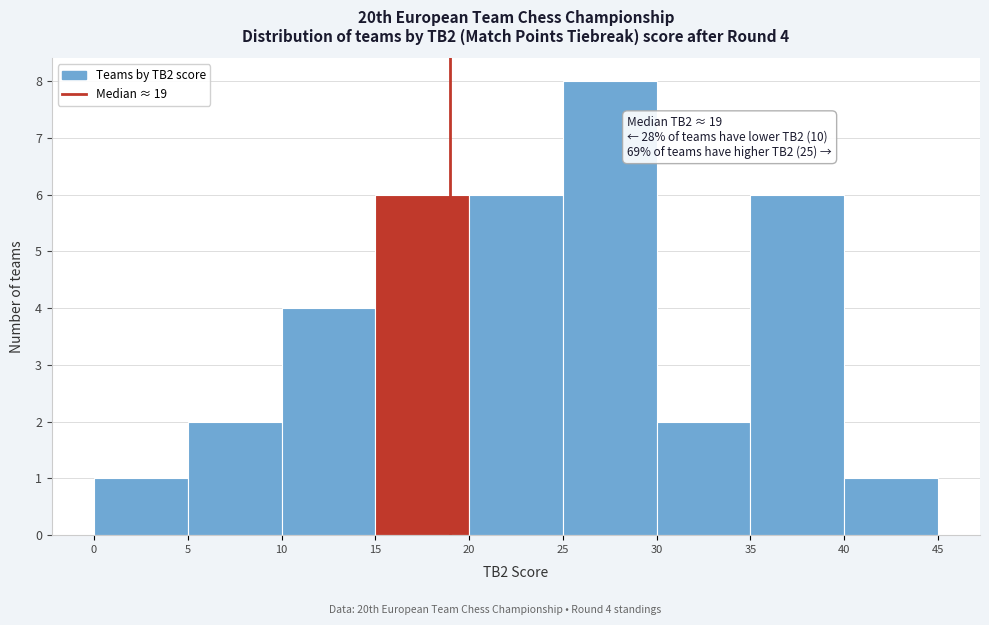

Which range on the x-axis has the tallest bar?

25 to 30